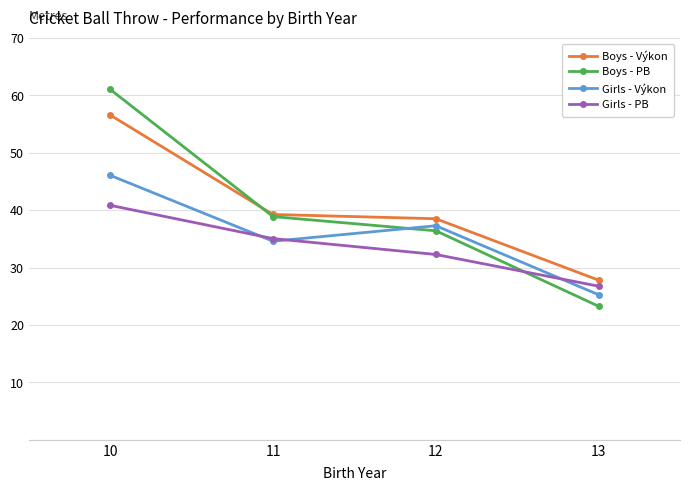

What is the smallest value displayed?

23.3